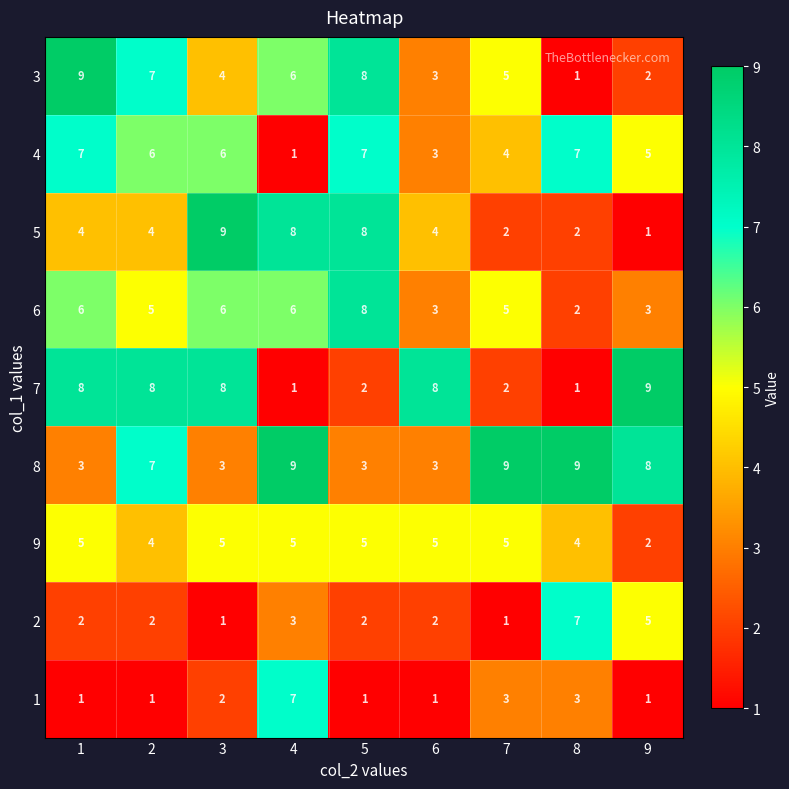

Read the 4 value at 2.

6